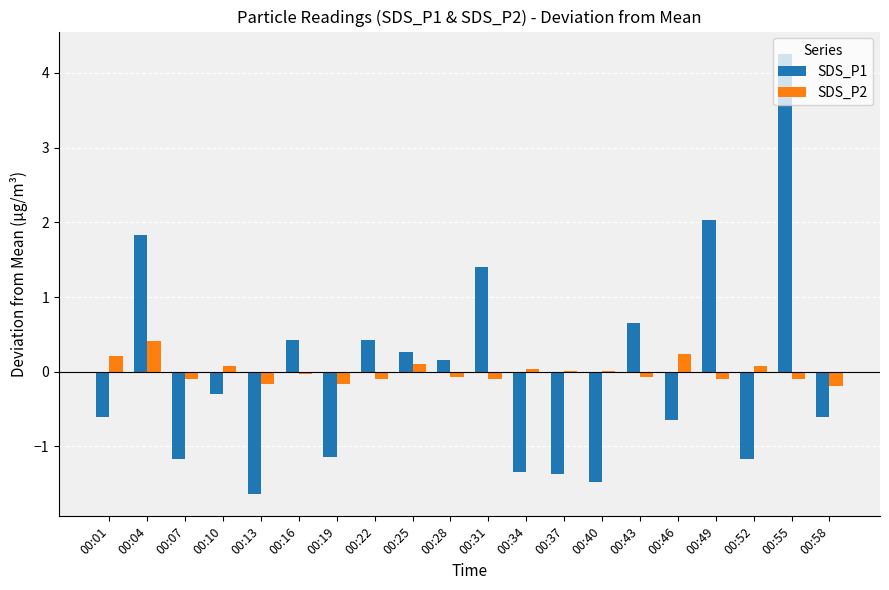

True or false: SDS_P1 has a value of 0.3 at 00:25.

True